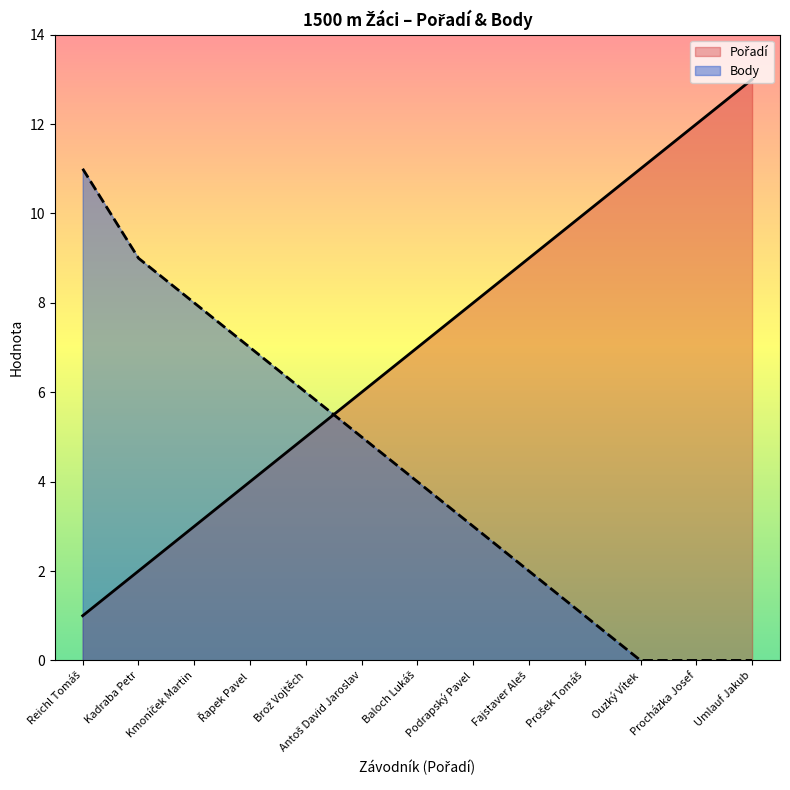

What is the sum of all Body values?

56